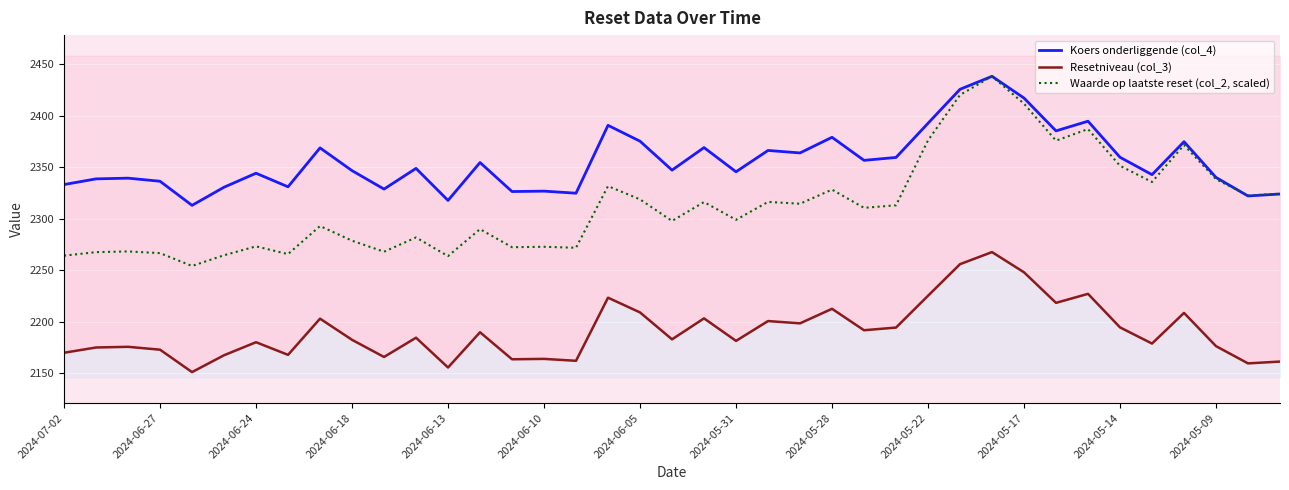

True or false: Resetniveau (col_3) and Koers onderliggende (col_4) intersect in this chart.

False